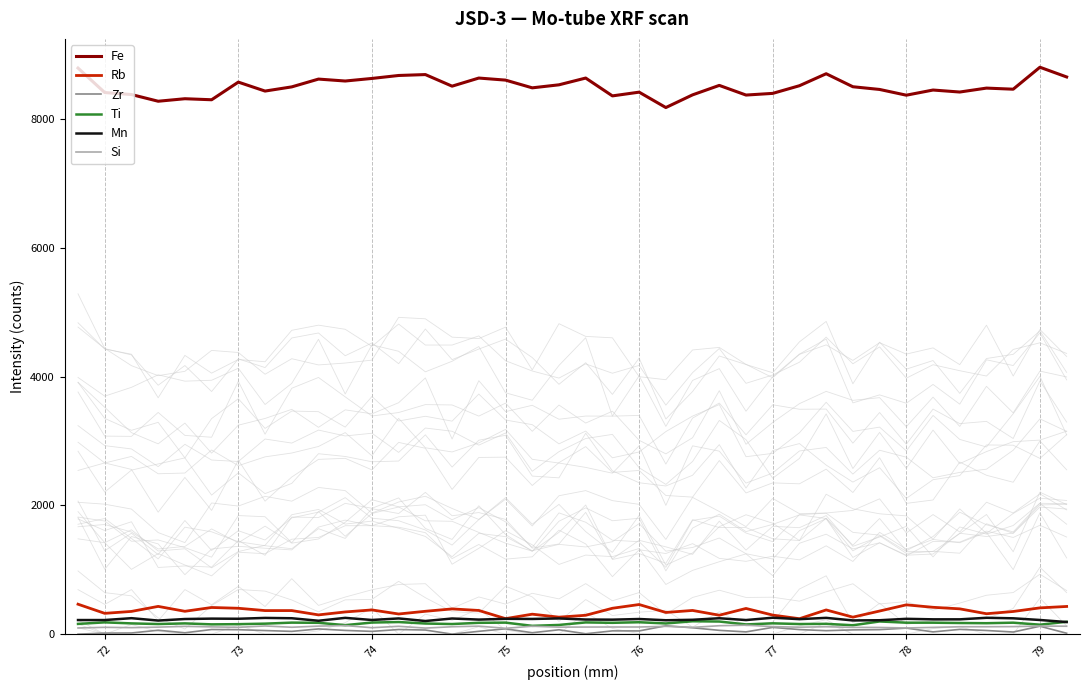

Is this an area chart (filled region under the line)?

No